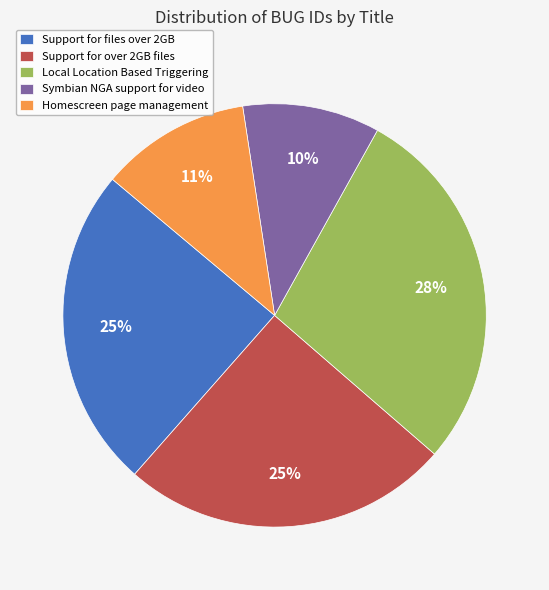

What percentage is the Symbian NGA support for video slice, to the nearest percent?

10%